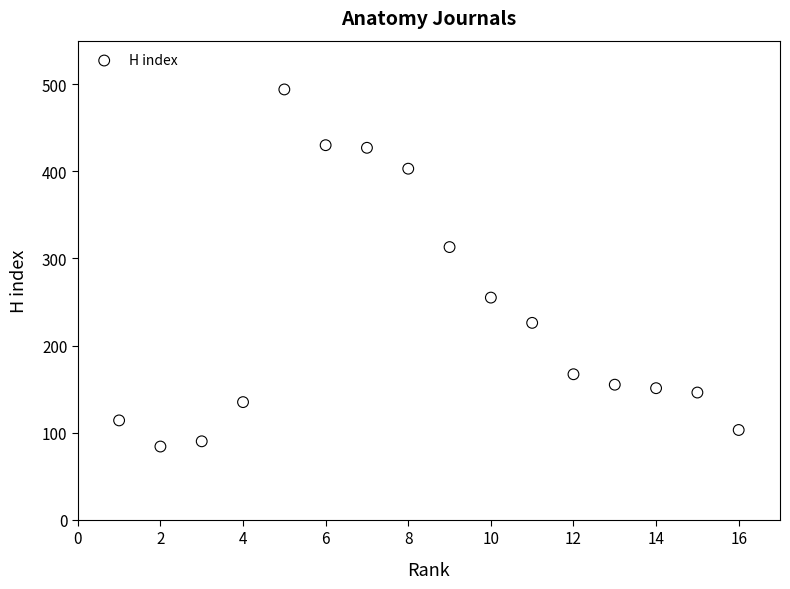

What is the range of Y values (max minus min)?

410